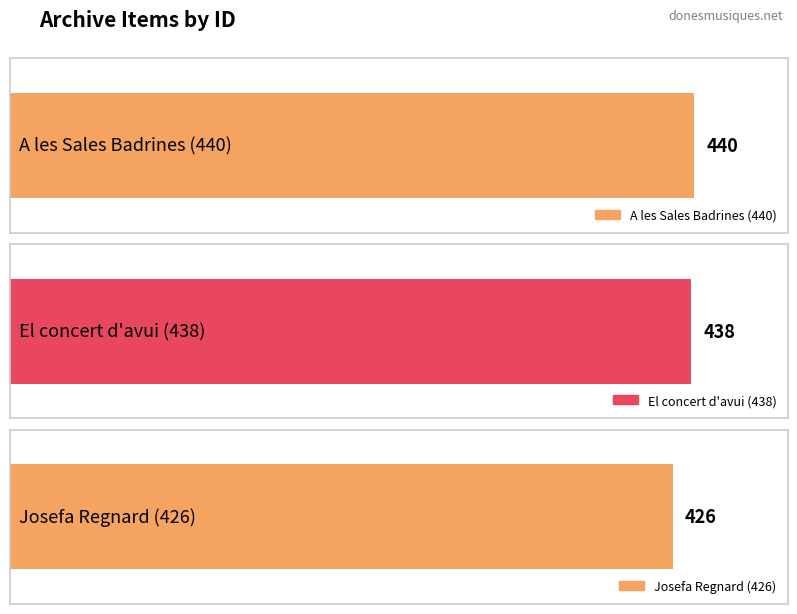

List the labels in order of value, smallest first.

Josefa Regnard (426), El concert d'avui (438), A les Sales Badrines (440)